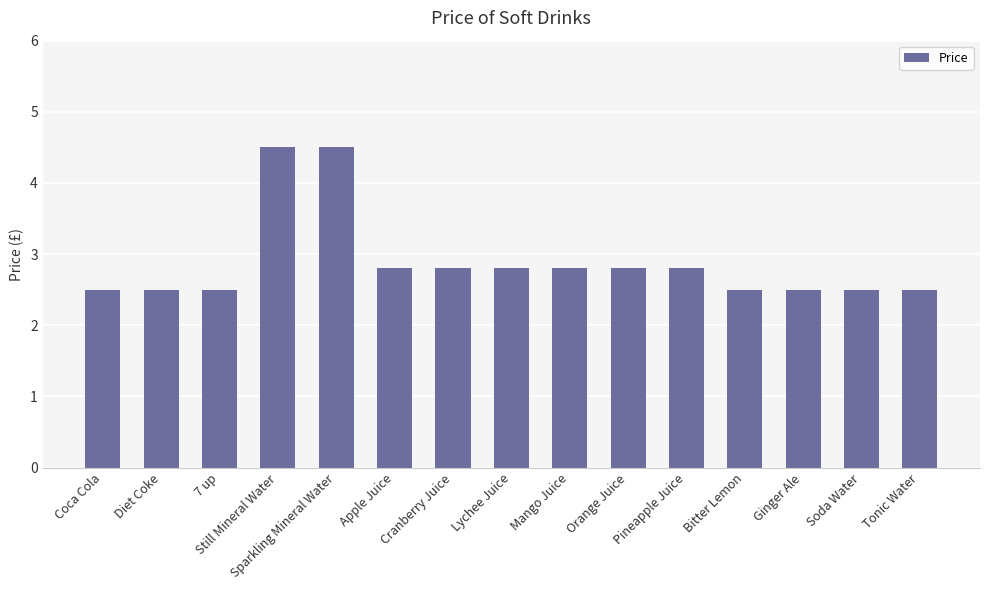

Reading right to left, what are all the values shown in this chart?

Tonic Water=2.5	Soda Water=2.5	Ginger Ale=2.5	Bitter Lemon=2.5	Pineapple Juice=2.8	Orange Juice=2.8	Mango Juice=2.8	Lychee Juice=2.8	Cranberry Juice=2.8	Apple Juice=2.8	Sparkling Mineral Water=4.5	Still Mineral Water=4.5	7 up=2.5	Diet Coke=2.5	Coca Cola=2.5